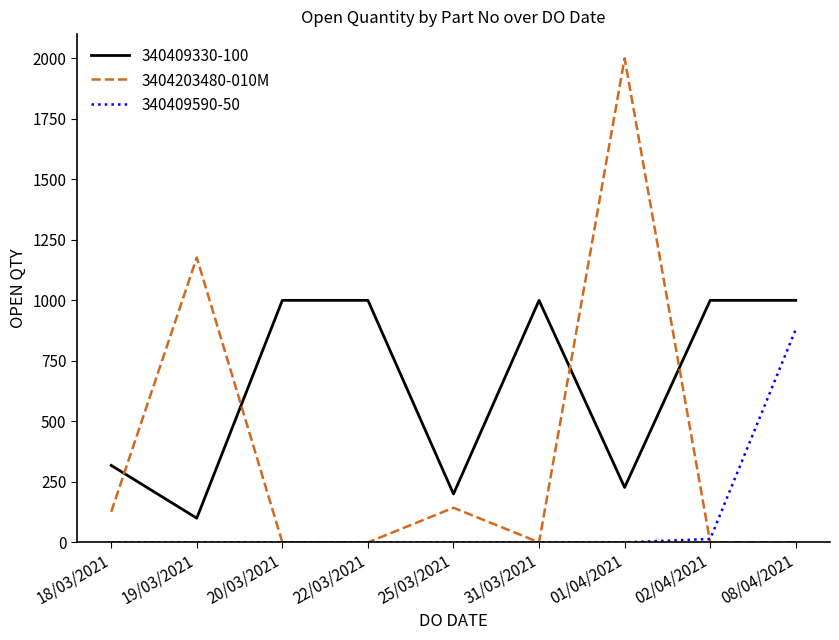

Which series has the largest range (max minus min)?

3404203480-010M